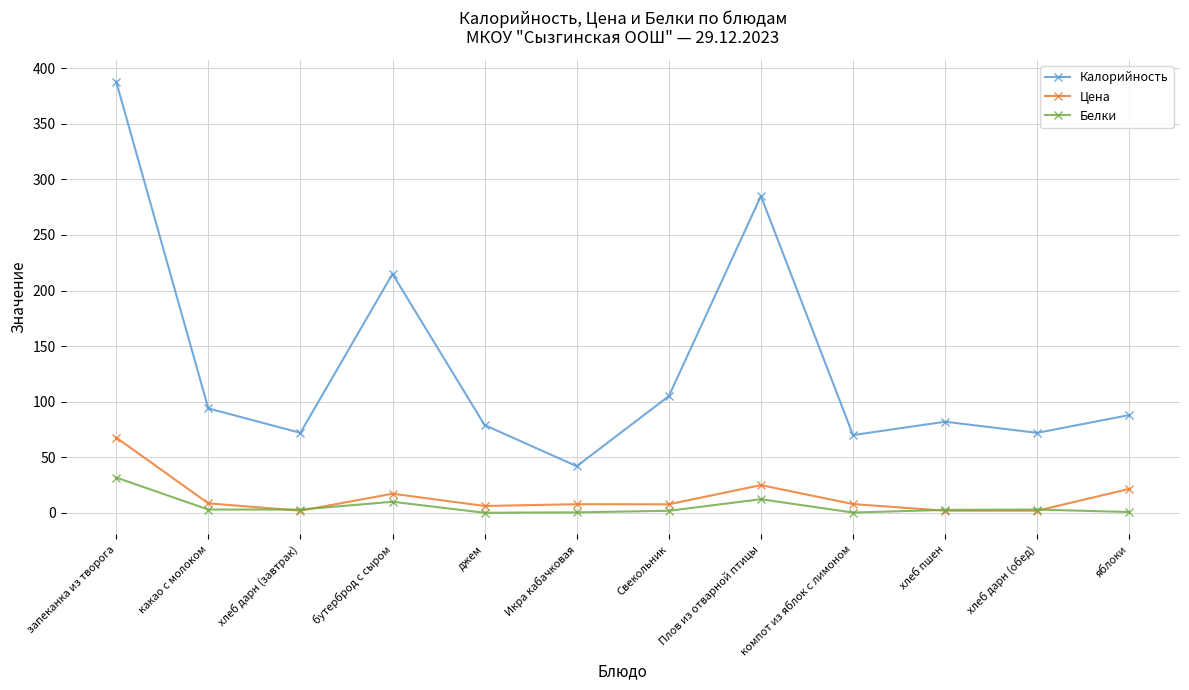

Which series has the largest total across all categories?

Калорийность